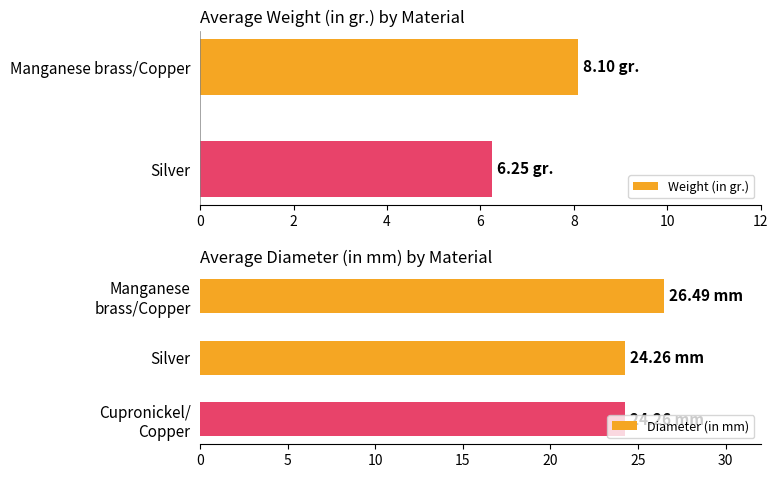

Where is Weight (in gr.) nearest to the value 7?

Silver